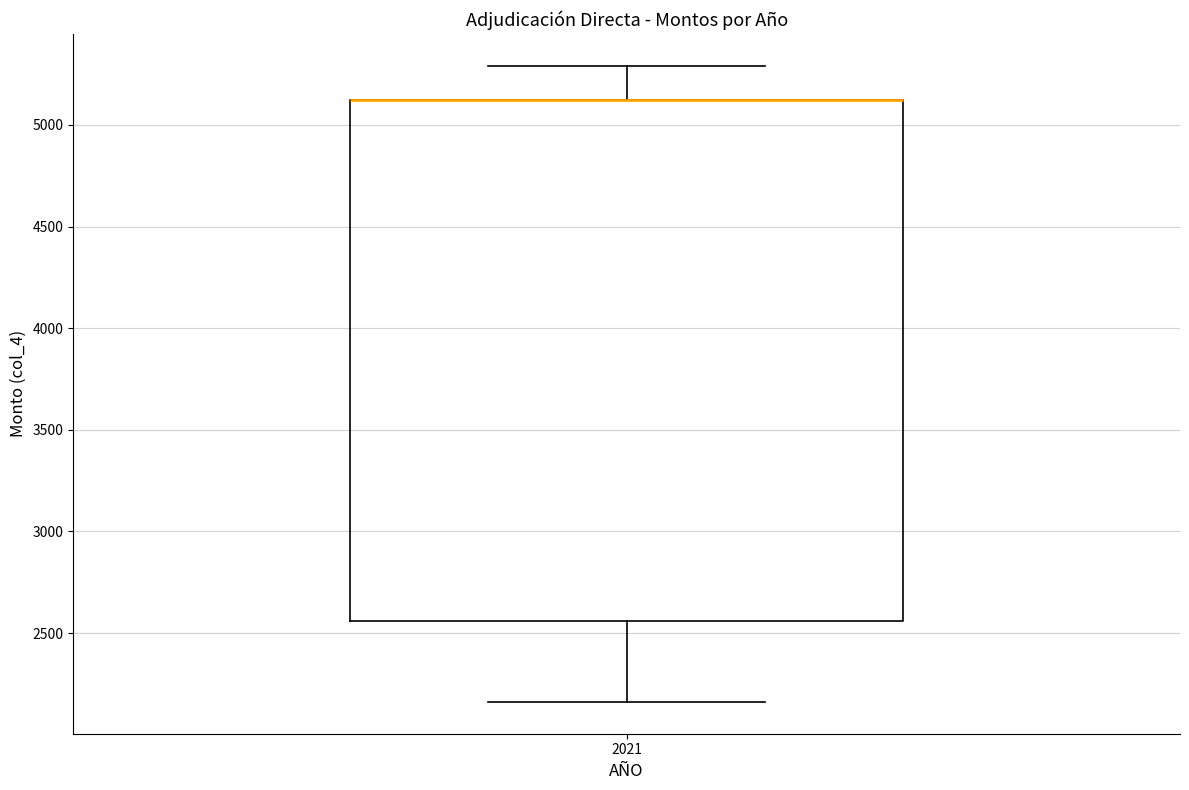

Read this box plot against the y-axis: the position of the median line, the range covered by the box, and the ends of both whiskers. The values are not printed on the chart, so give them approximately, as read against the axis.

median 5100 (drawn on the box's upper edge), box 2550 to 5100, whiskers 2150 to 5300